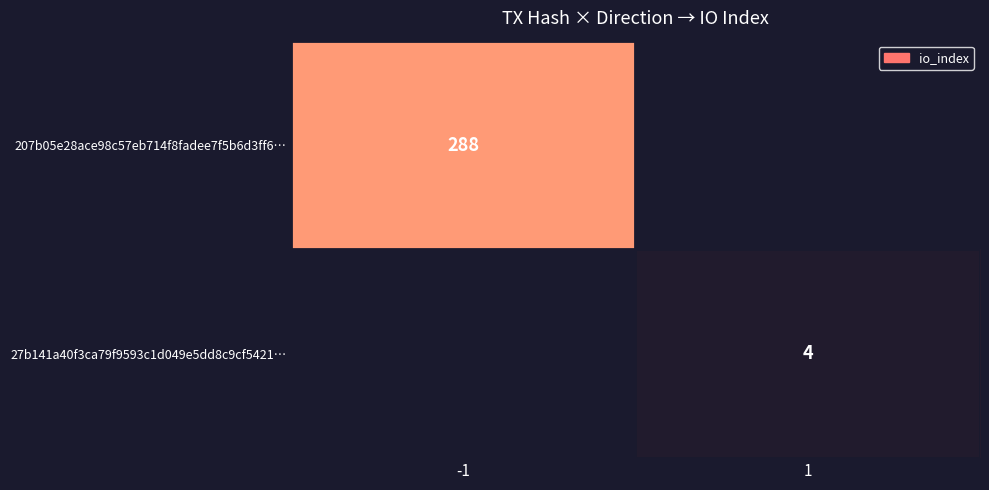

Is it true that 27b141a40f3ca79f9593c1d049e5dd8c9cf5421… equals 4 at 1?

True